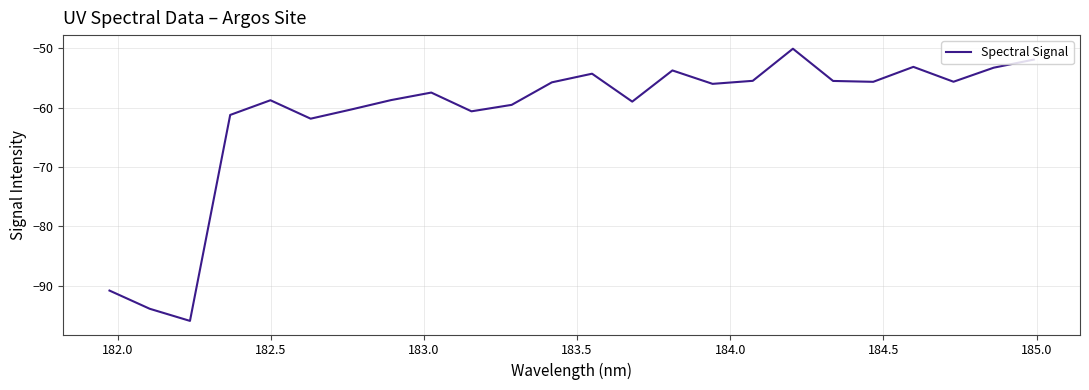

What is the greatest value displayed?

-50.1